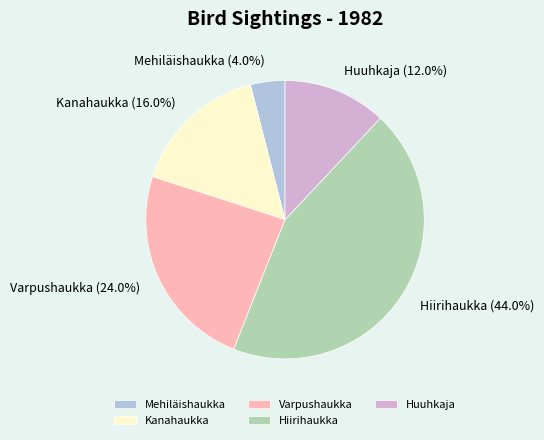

To the nearest percent, what is the difference between the Hiirihaukka and Varpushaukka slice percentages?

20%